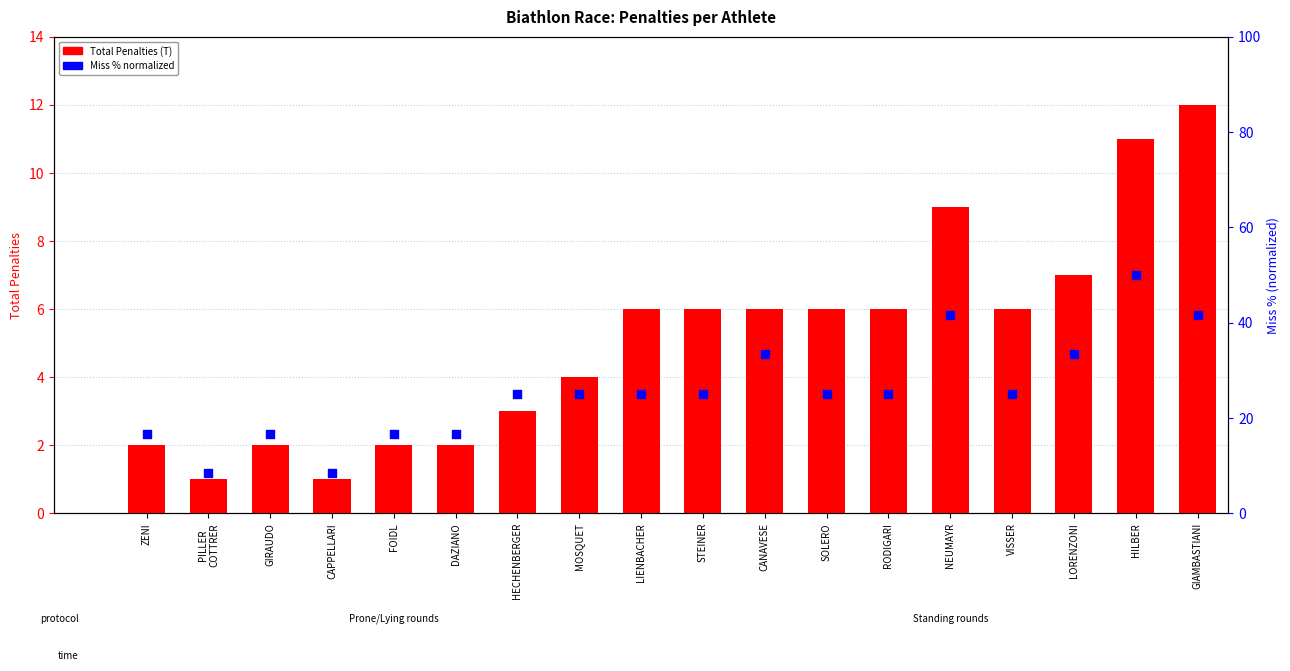

Is the value of Miss % (normalized) at GIRAUDO greater than the value of Total Penalties (T) at LIENBACHER?

Yes